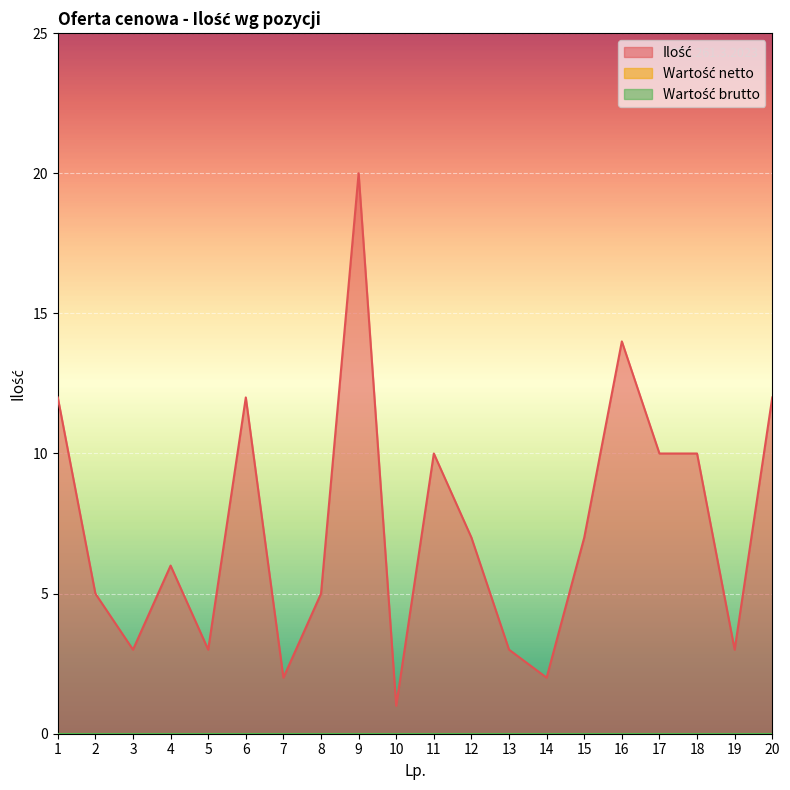

Rank the series by their maximum value, from highest to lowest.

Ilość, Wartość netto, Wartość brutto